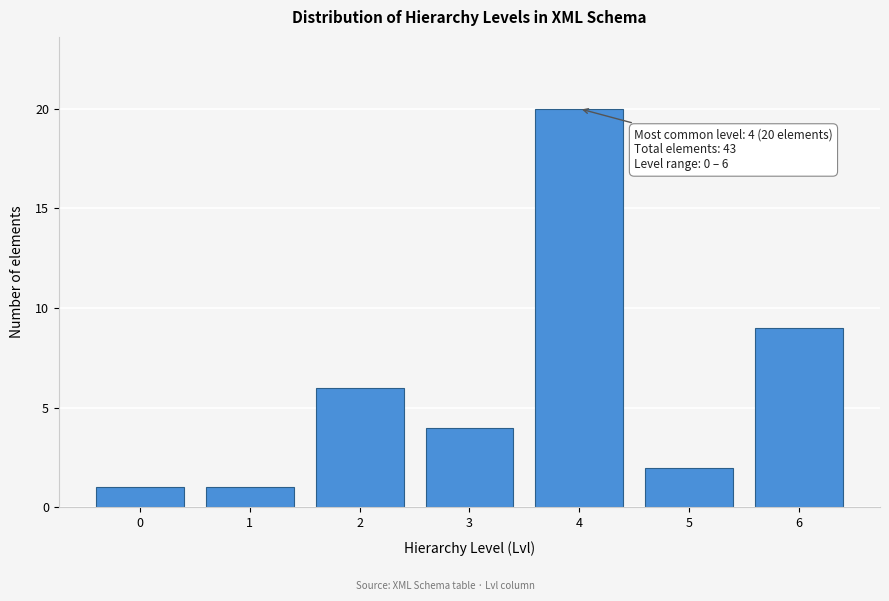

Reading left to right, list all the values displayed in this chart.

1	1	6	4	20	2	9